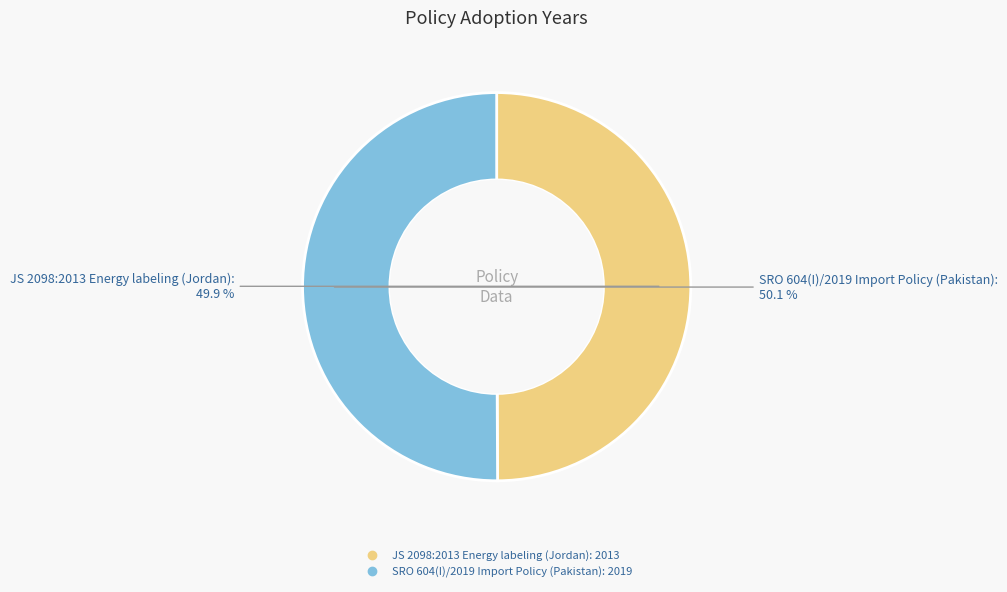

Is there any slice that represents more than half of the pie?

Yes